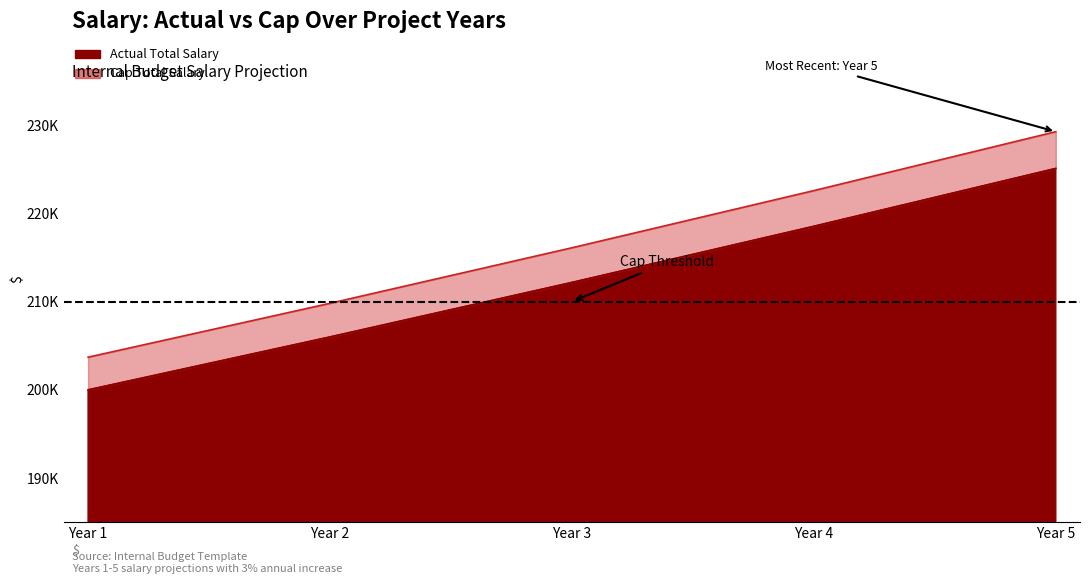

Rank the series at Year 4 from lowest to highest value.

Actual Total Salary, Cap Total Salary